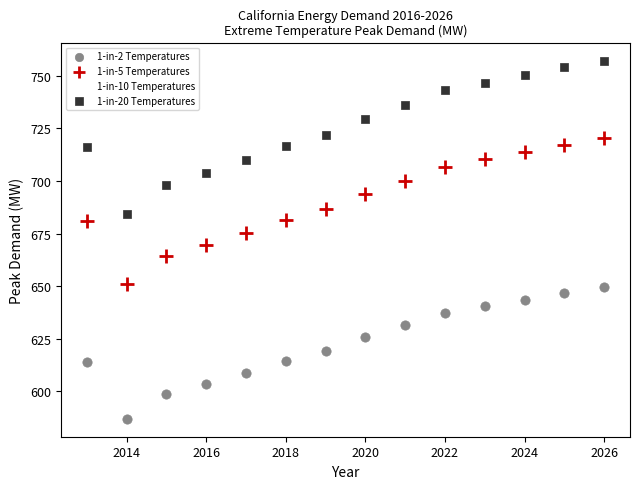

What are all the series names shown in the legend?

1-in-2 Temperatures, 1-in-5 Temperatures, 1-in-10 Temperatures, 1-in-20 Temperatures